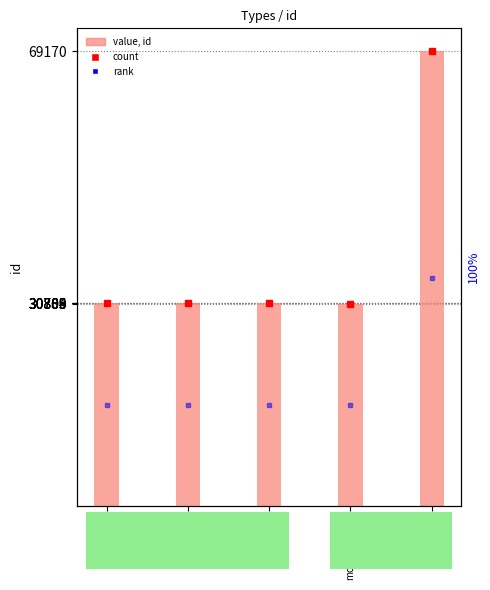

Where does the data first go above 30803?

peinture
30804